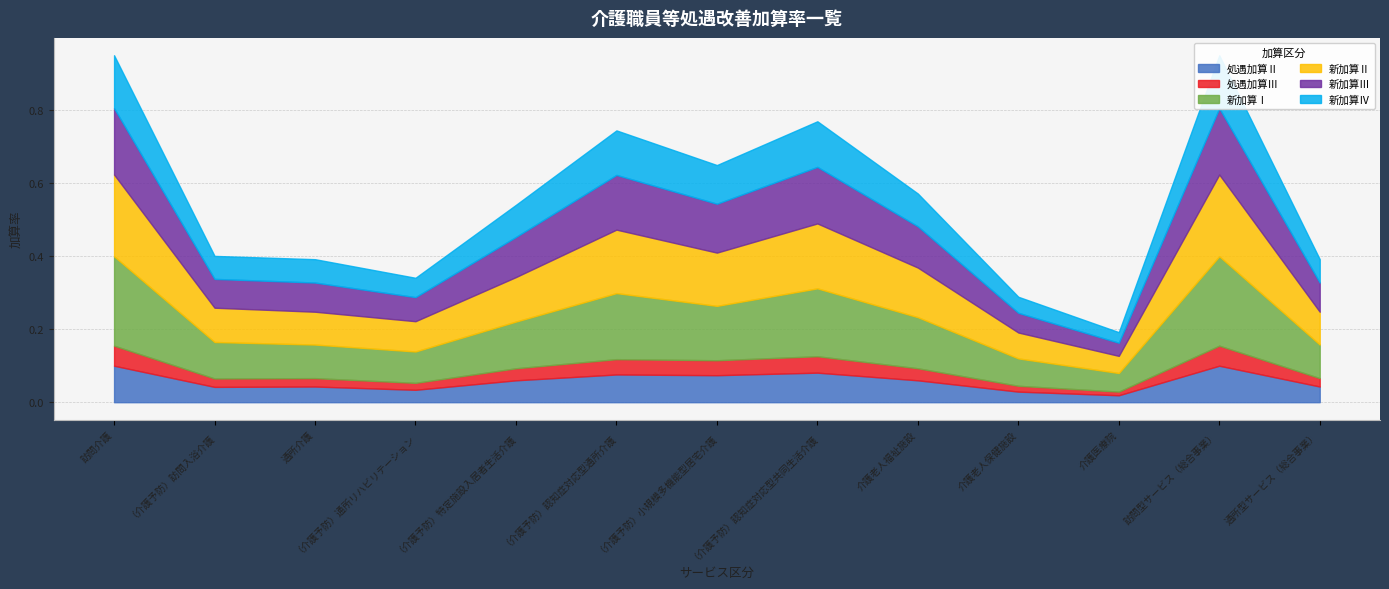

Which label corresponds to the smallest value in the chart?

介護医療院